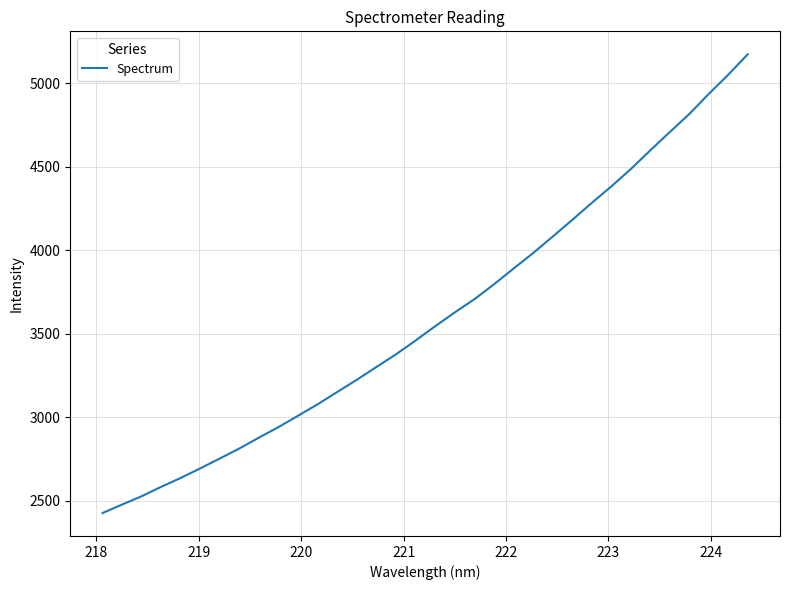

What is the smallest value displayed?

2427.4